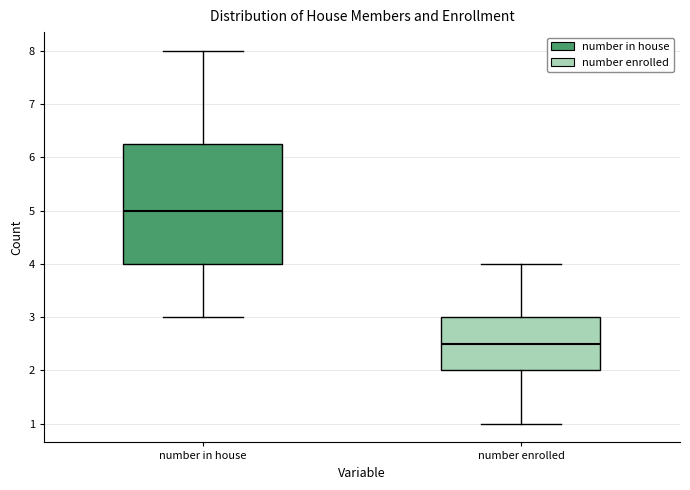

Which box's median line is the highest?

number in house